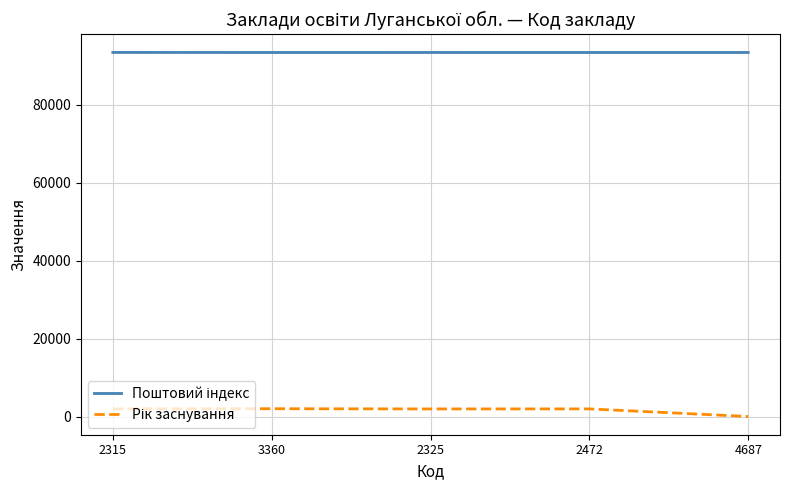

What is the maximum value shown in the chart?

93413